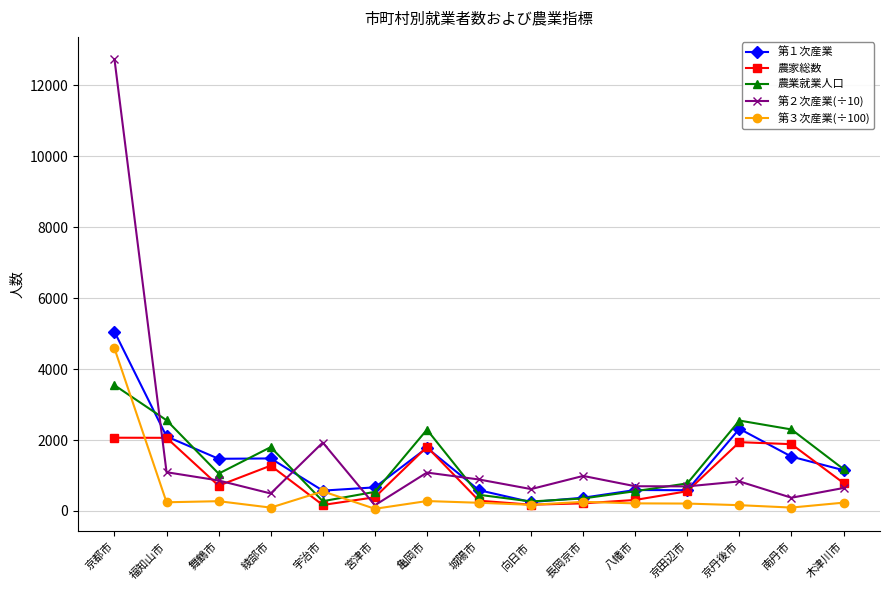

At how many categories does at least one series exceed 7107?

1